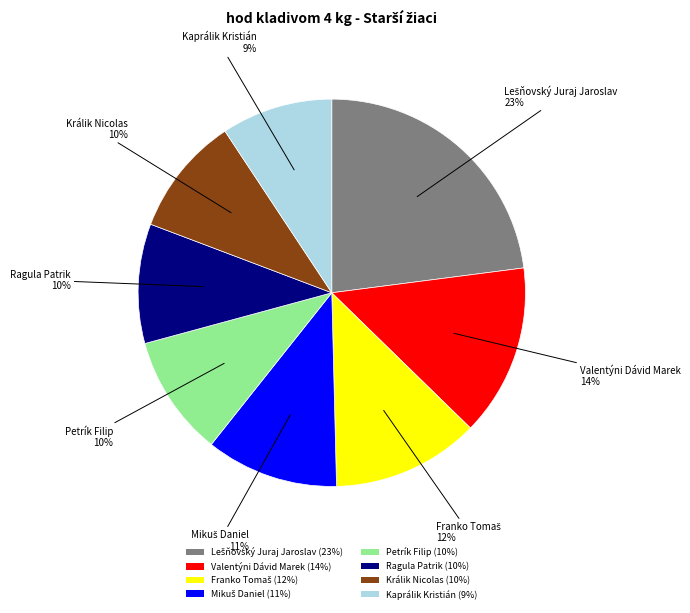

Does any single category account for the majority?

No